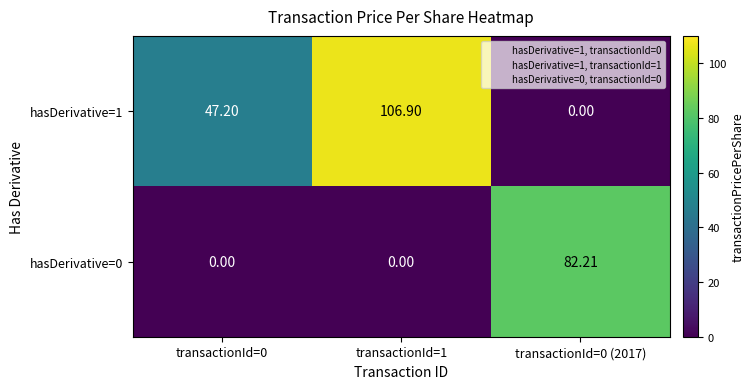

Is the value of hasDerivative=1 at transactionId=0 (2017) greater than the value of hasDerivative=0 at transactionId=0 (2017)?

No